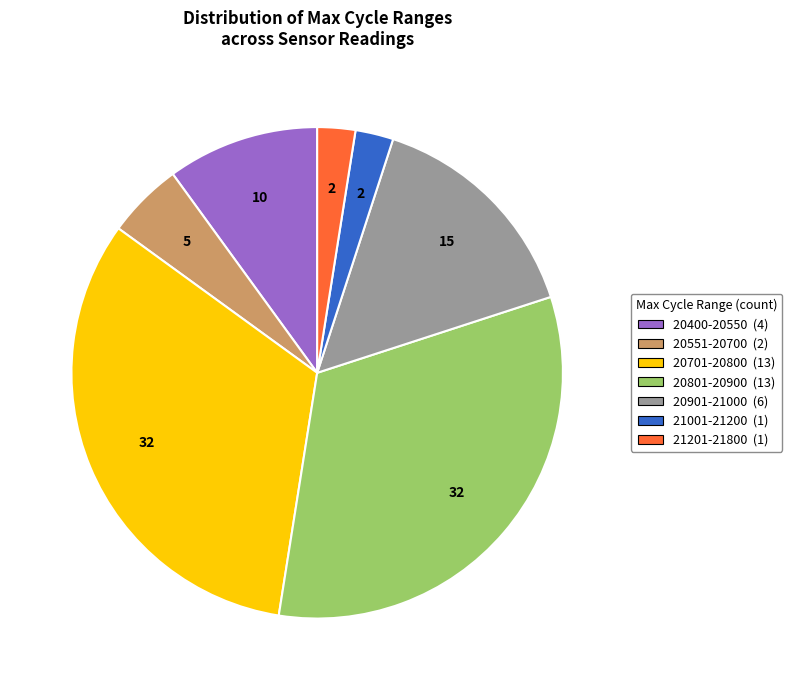

Is there any slice that represents more than half of the pie?

No